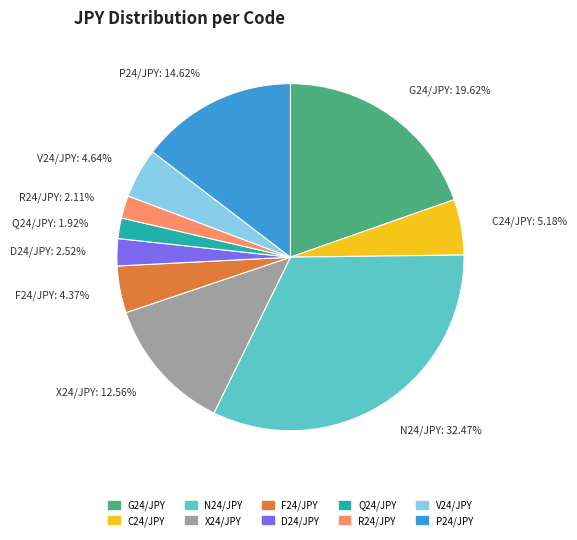

Does any single category account for the majority?

No